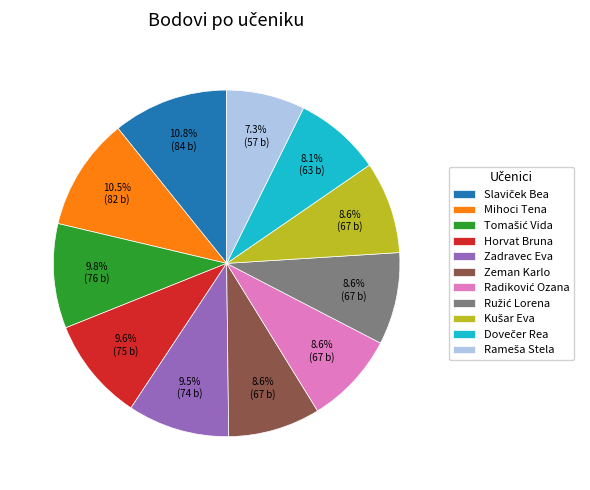

Count the number of slices in the pie.

11